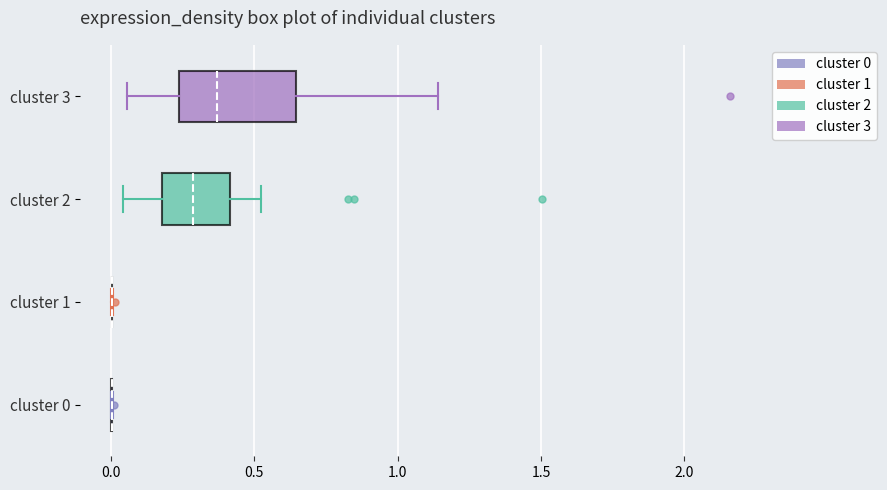

Comparing the boxes themselves (not the whiskers), which one is the widest?

cluster 3